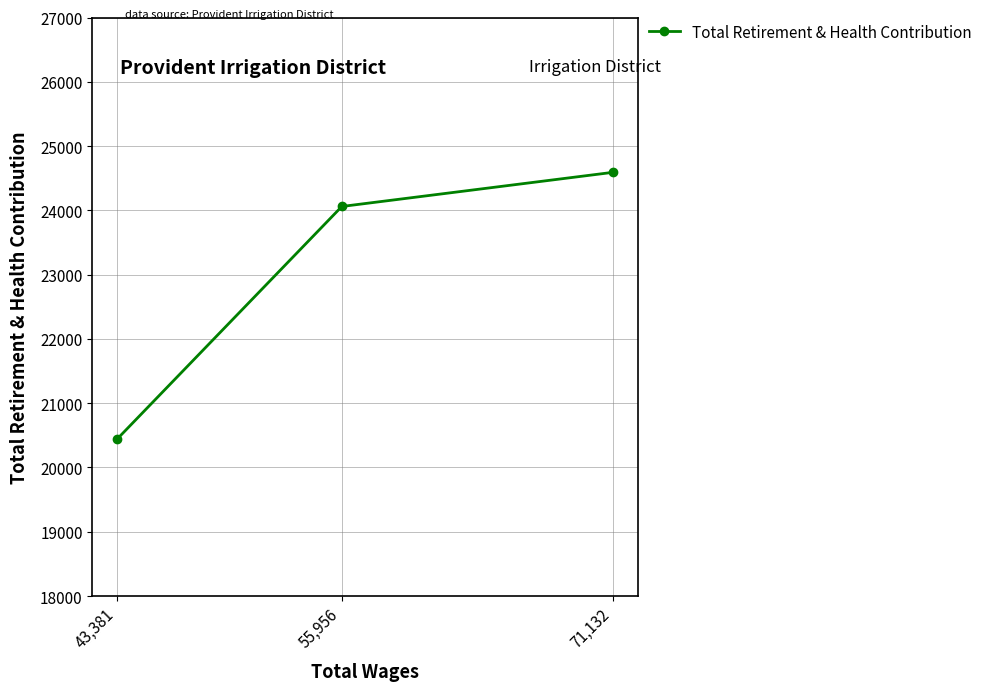

Rank the categories by value from highest to lowest.

71,132, 55,956, 43,381